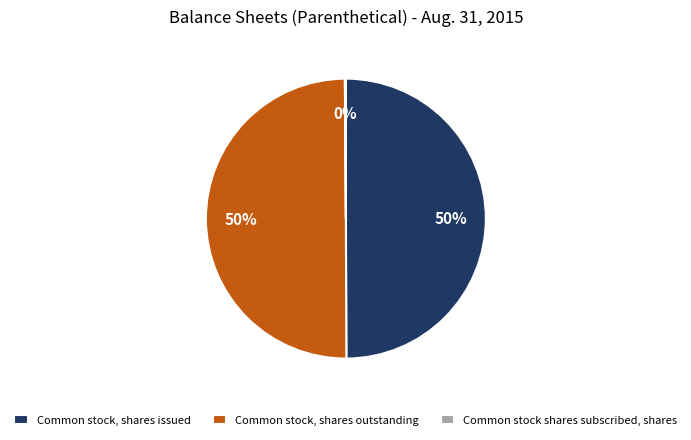

Approximately how many times larger is the value at Common stock, shares issued compared to Common stock, shares outstanding?

1.0